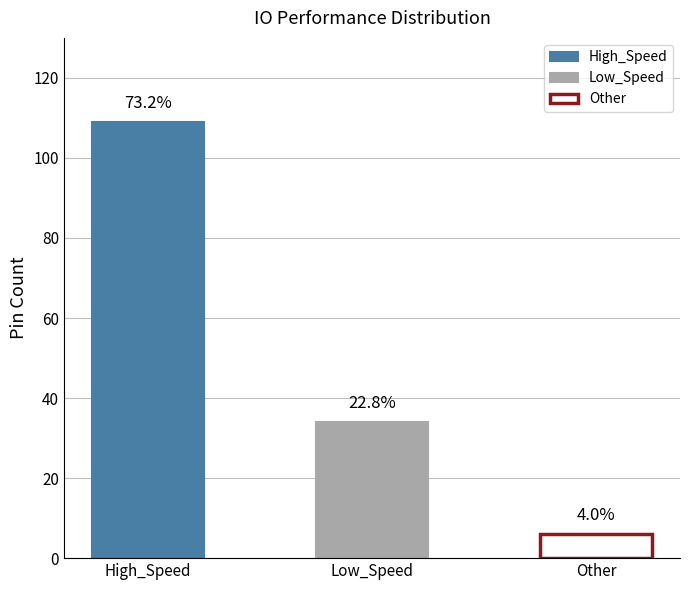

What is the change in value from Low_Speed to Other?

-28